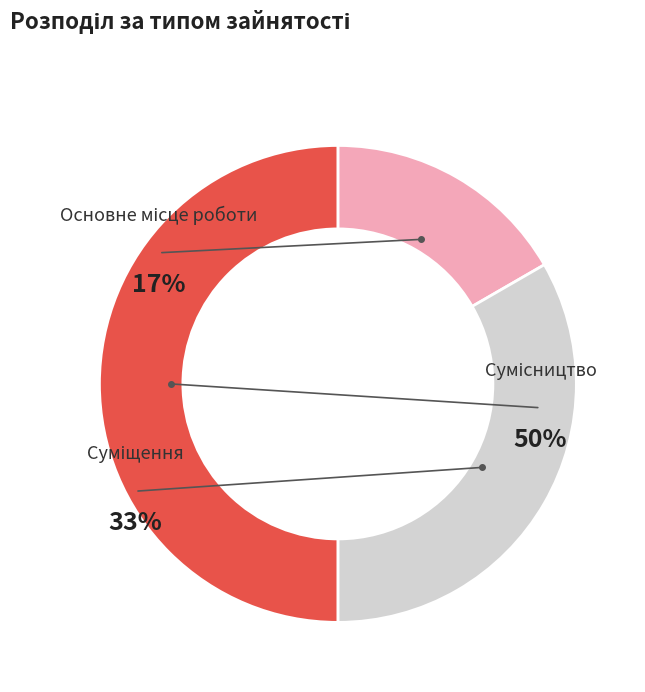

What portion of the pie excludes Суміщення?

66.7%